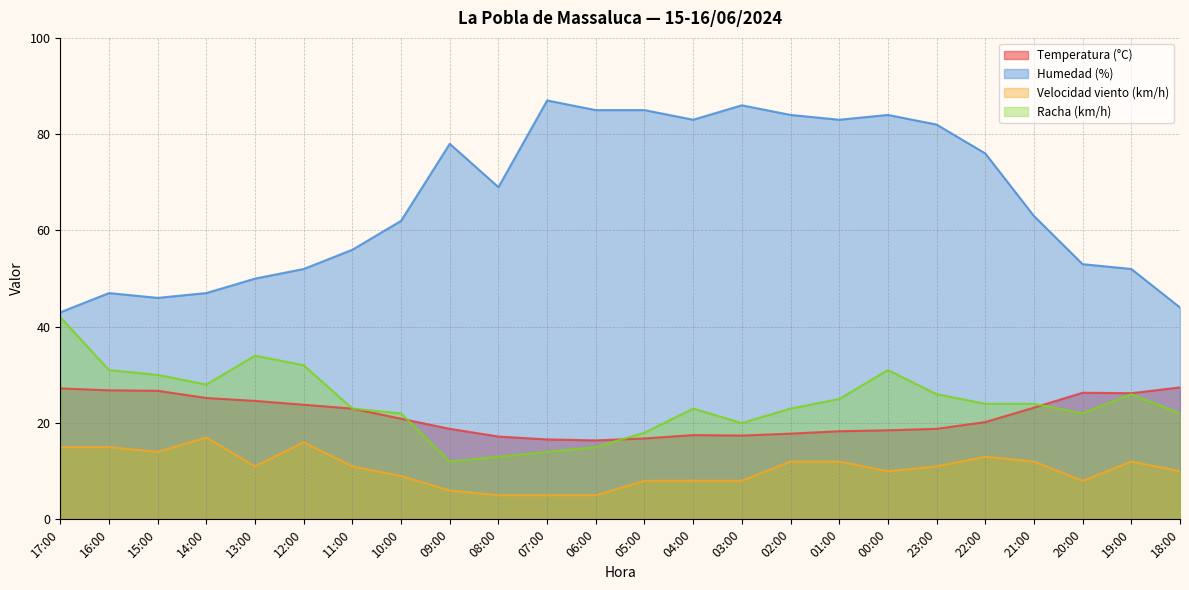

At 22:00, list the series in order from smallest to largest.

Velocidad viento (km/h), Temperatura (°C), Racha (km/h), Humedad (%)